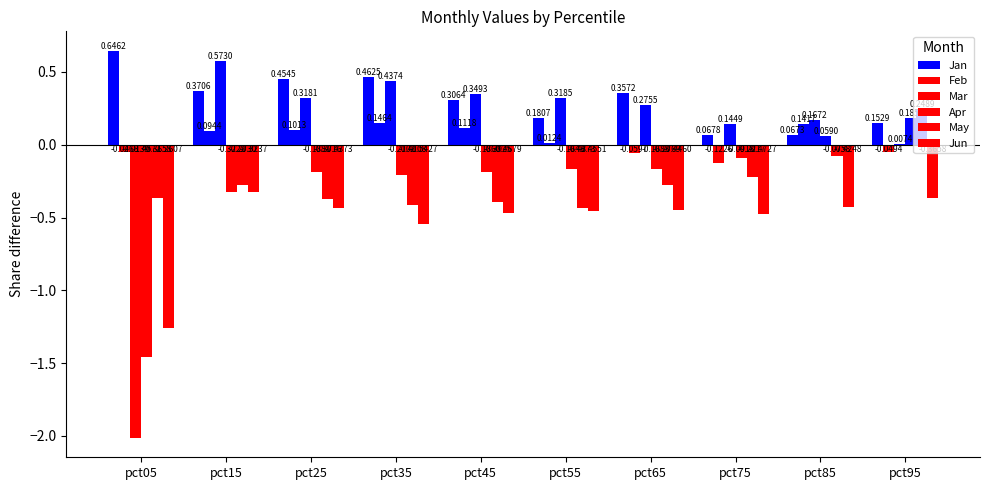

What is the difference between the second highest and minimum values in the Jun series?

0.9